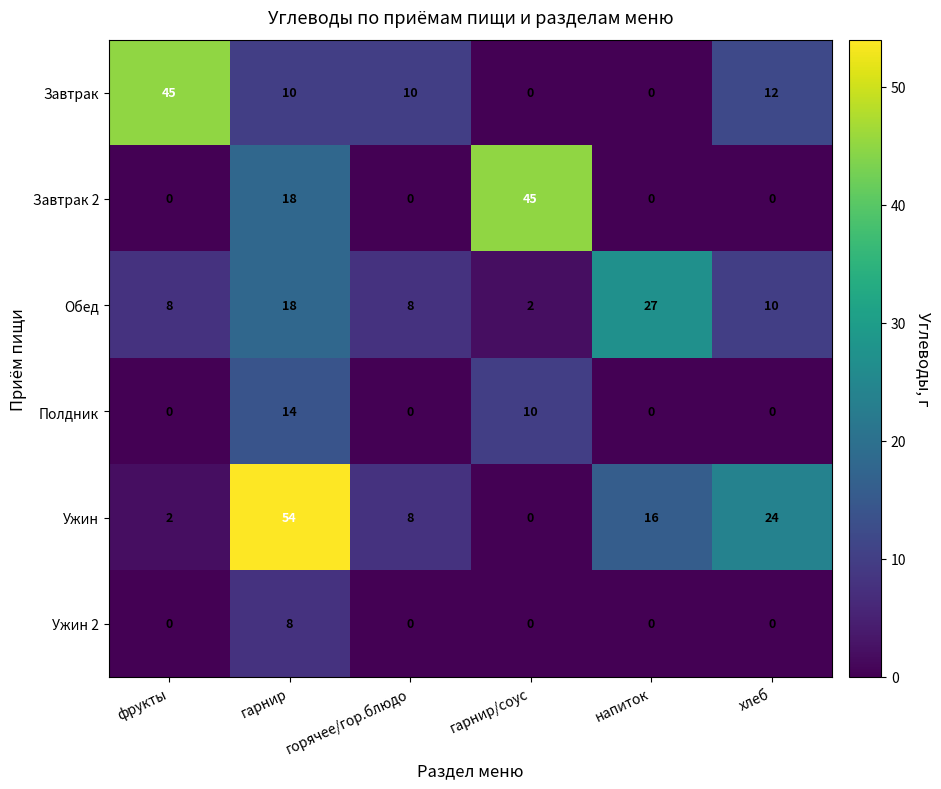

Which series changed the most between напиток and хлеб?

Обед